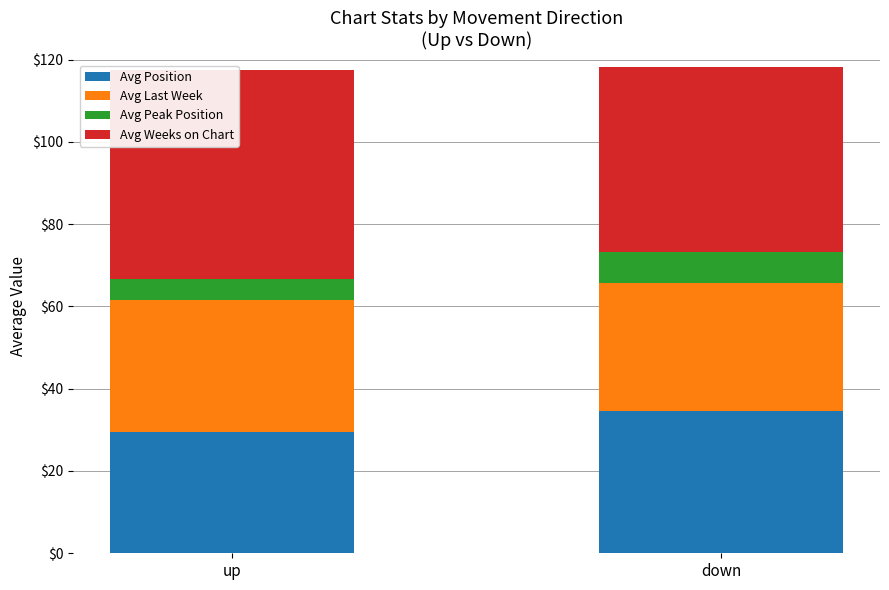

What is the difference between the maximum and minimum values in the Avg Position series?

5.0